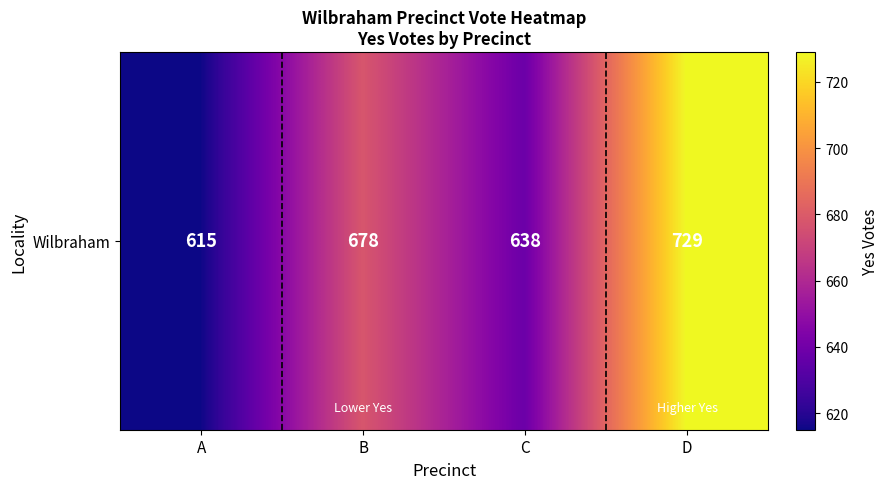

What is the average value?

665